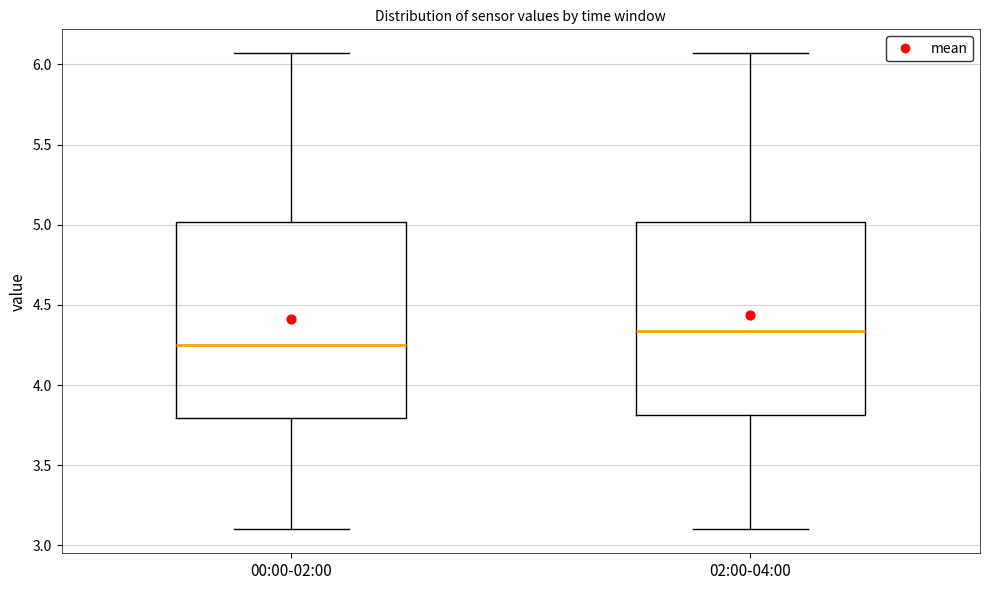

Where does the lower whisker of the box for 00:00-02:00 end on the y-axis? The values are not printed on the chart, so give them approximately, as read against the axis.

3.10